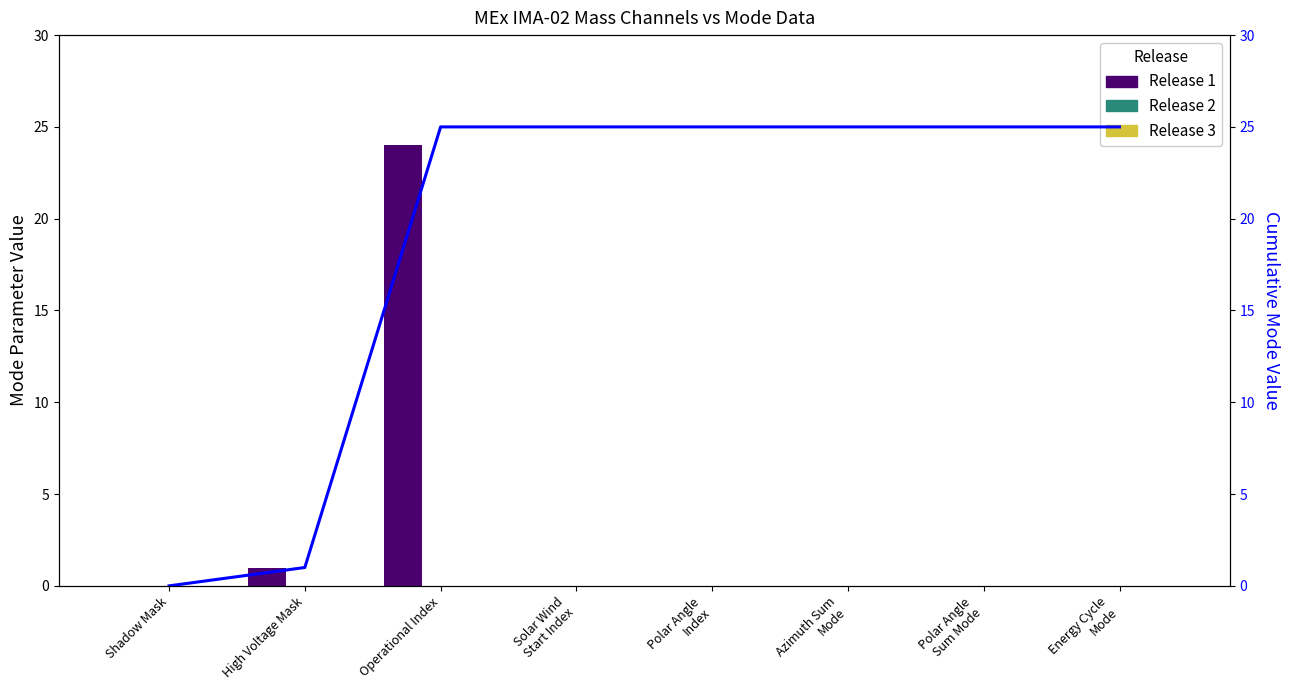

Rank the series at Polar Angle
Sum Mode from lowest to highest value.

Release 1, Release 2, Release 3